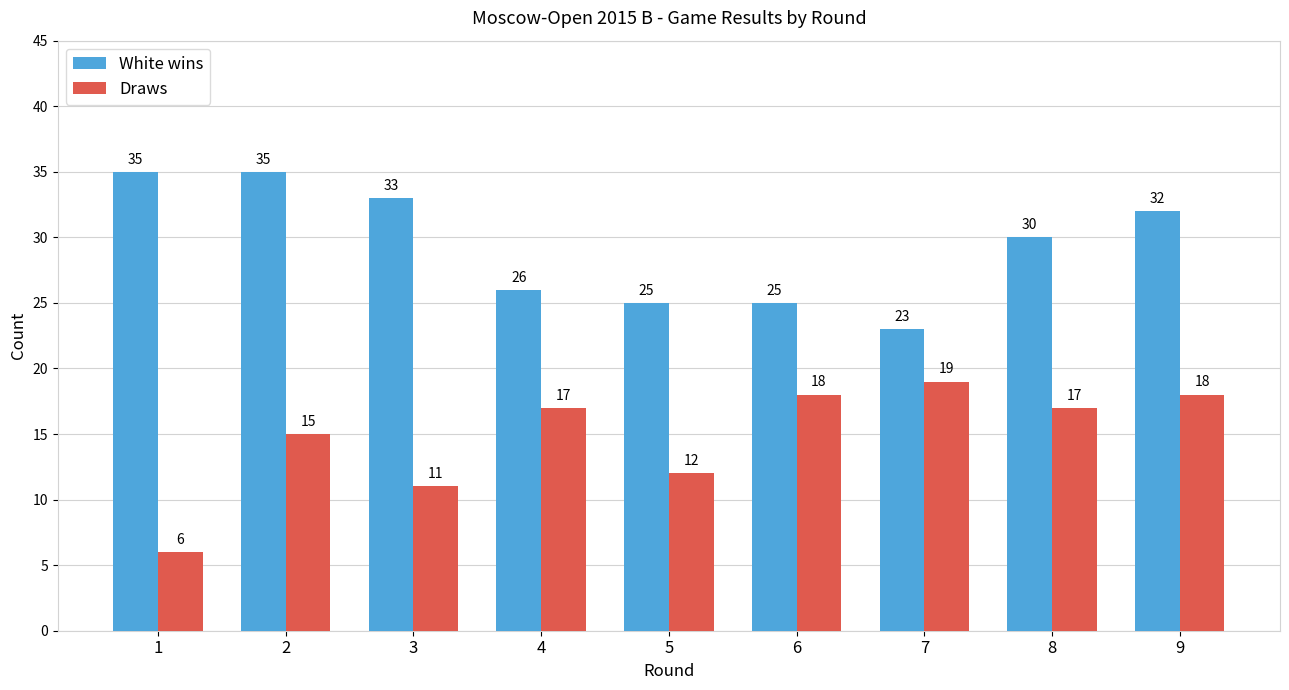

Rank the series by their average value, from lowest to highest.

Draws, White wins